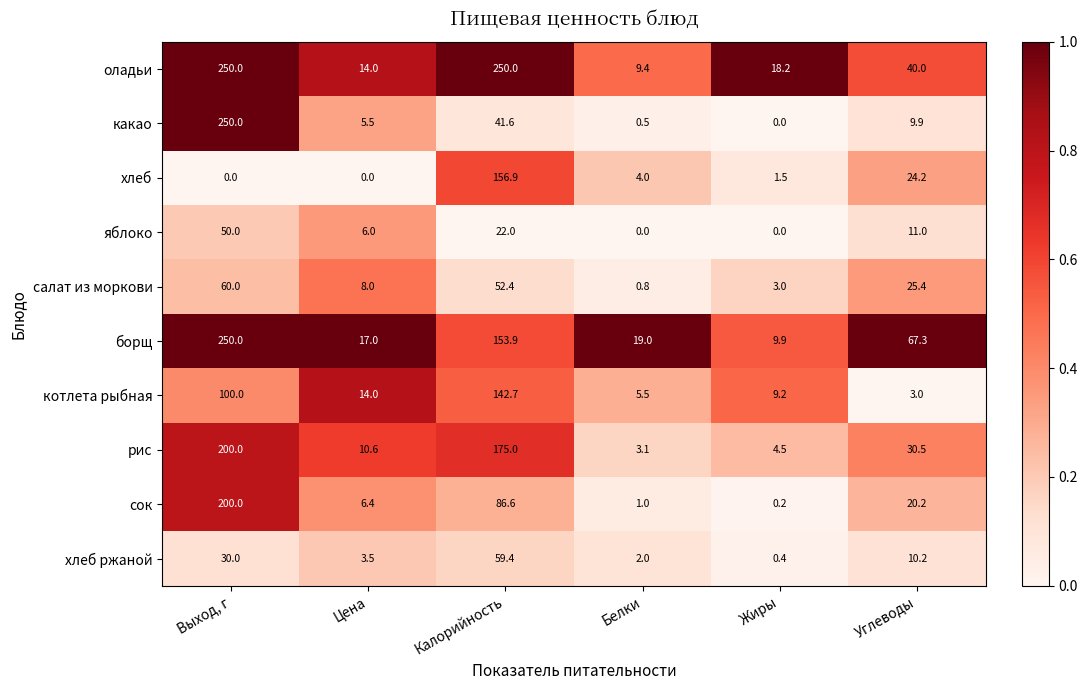

At which label does яблоко first exceed 11?

Выход, г